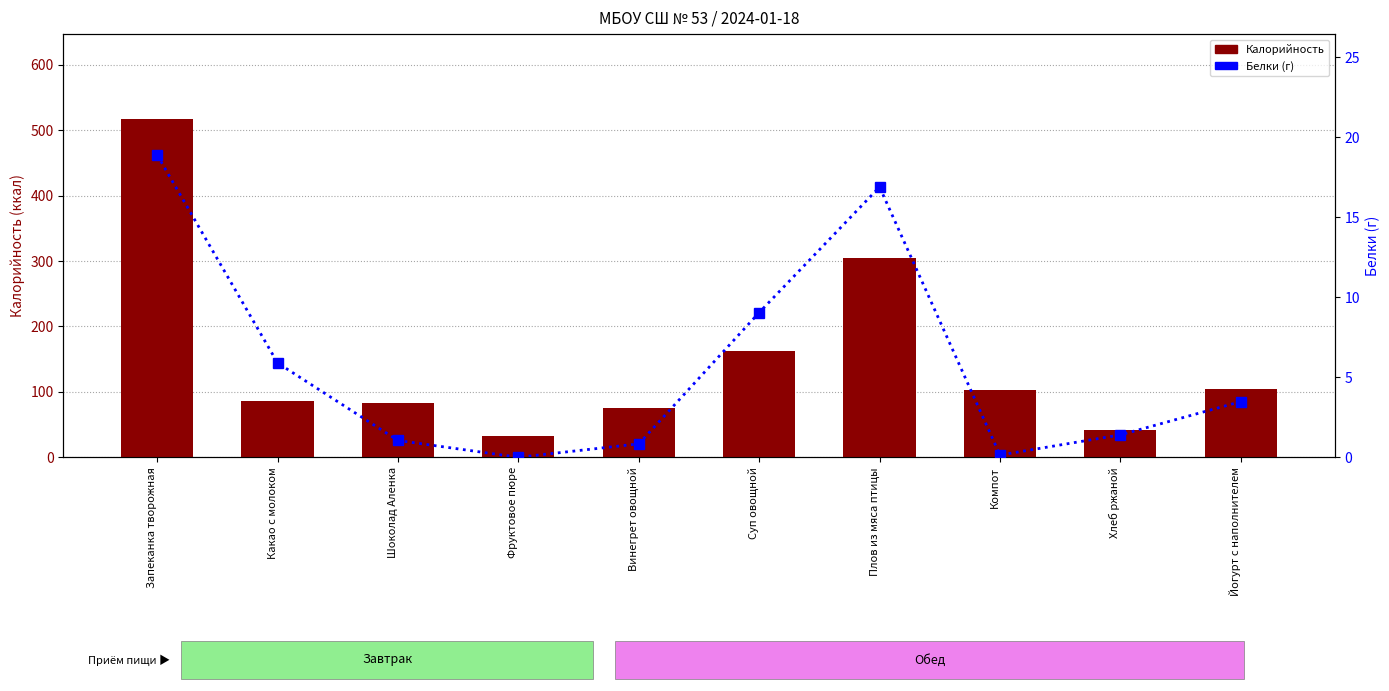

What are all the series names shown in the legend?

Калорийность, Белки (г)